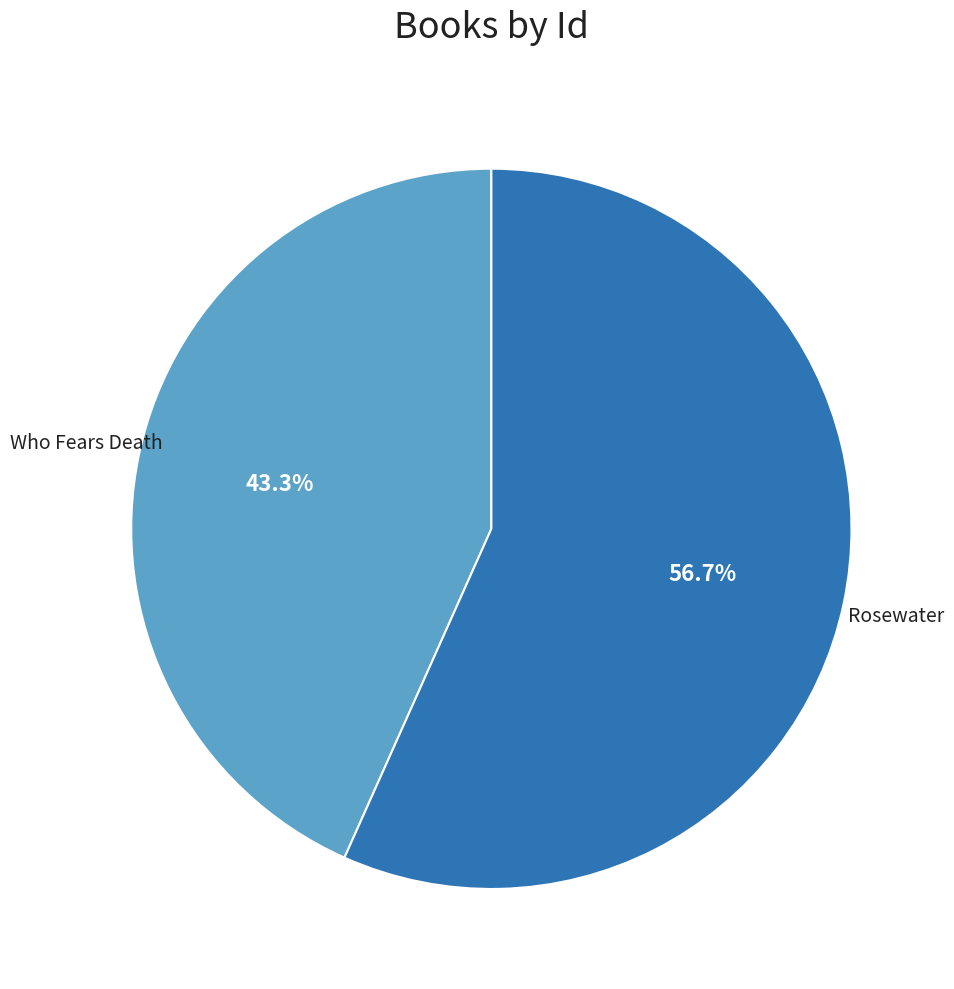

Which category has the biggest portion of the pie?

Rosewater